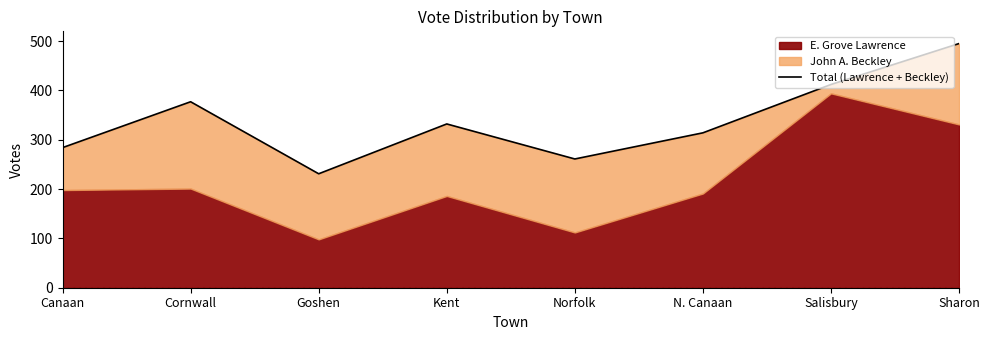

Reading left to right, what are all the values shown in this chart?

Canaan=284	Cornwall=377	Goshen=231	Kent=332	Norfolk=261	N. Canaan=314	Salisbury=412	Sharon=495